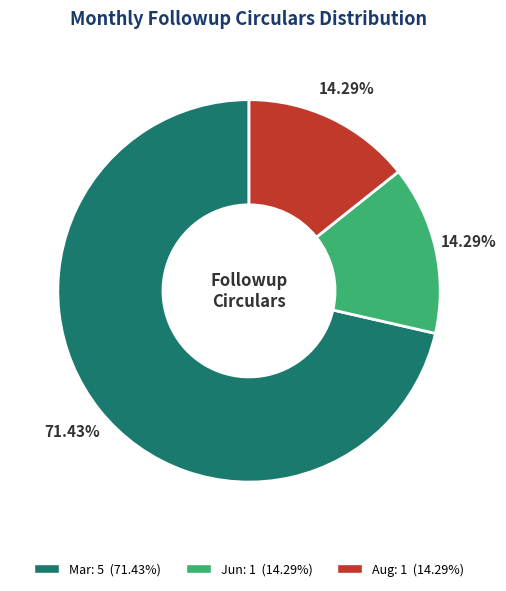

Is it true that Aug is 14% of the pie?

True